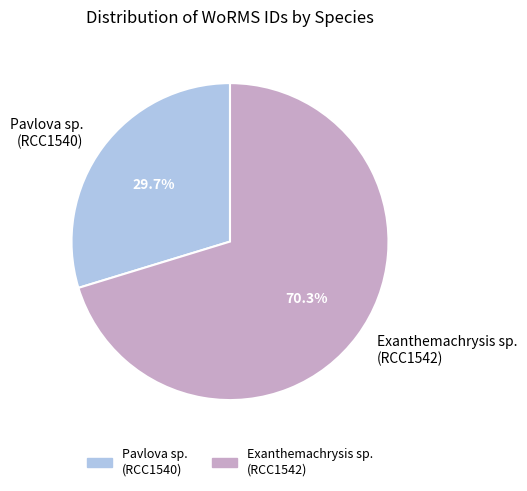

What is the smallest slice in the pie chart?

Pavlova sp. (RCC1540)